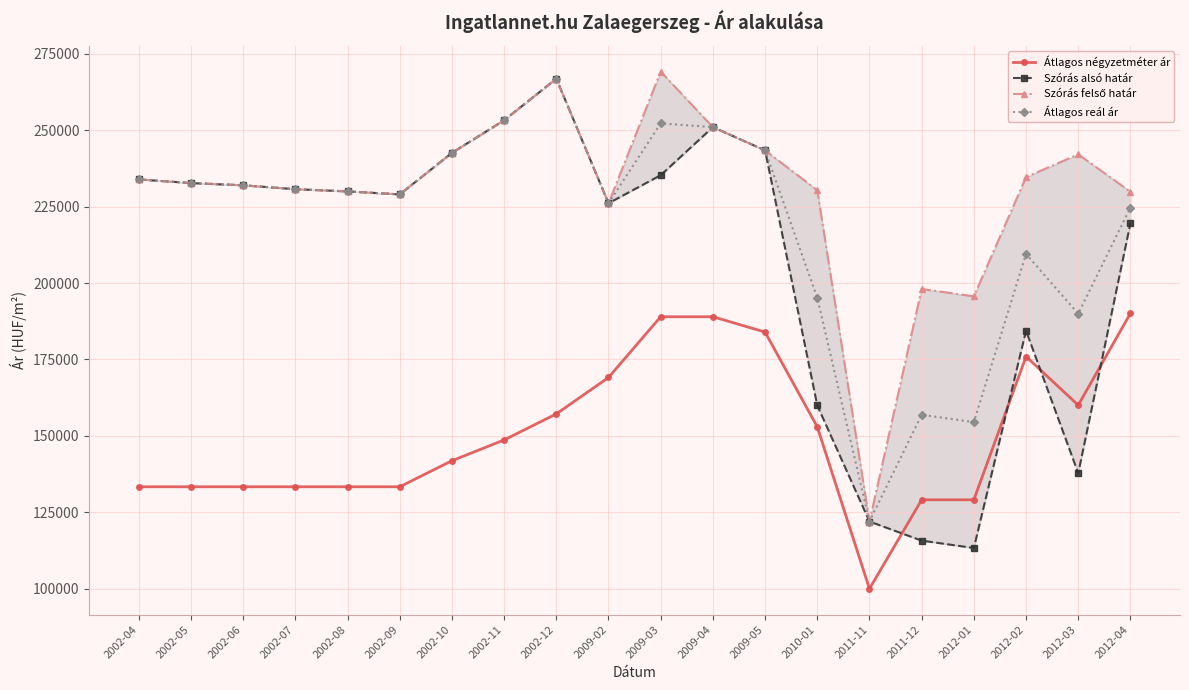

What is the difference between the Szórás felső határ values at 2009-03 and 2012-04?

39322